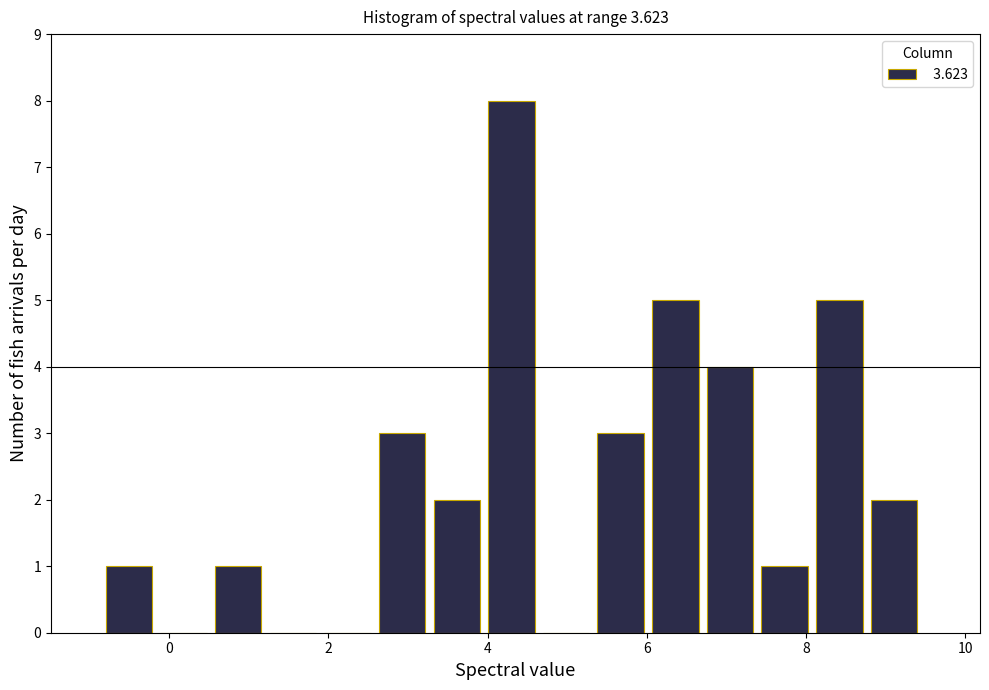

Read against the x-axis, roughly where is the centre of the tallest bar?

4.2